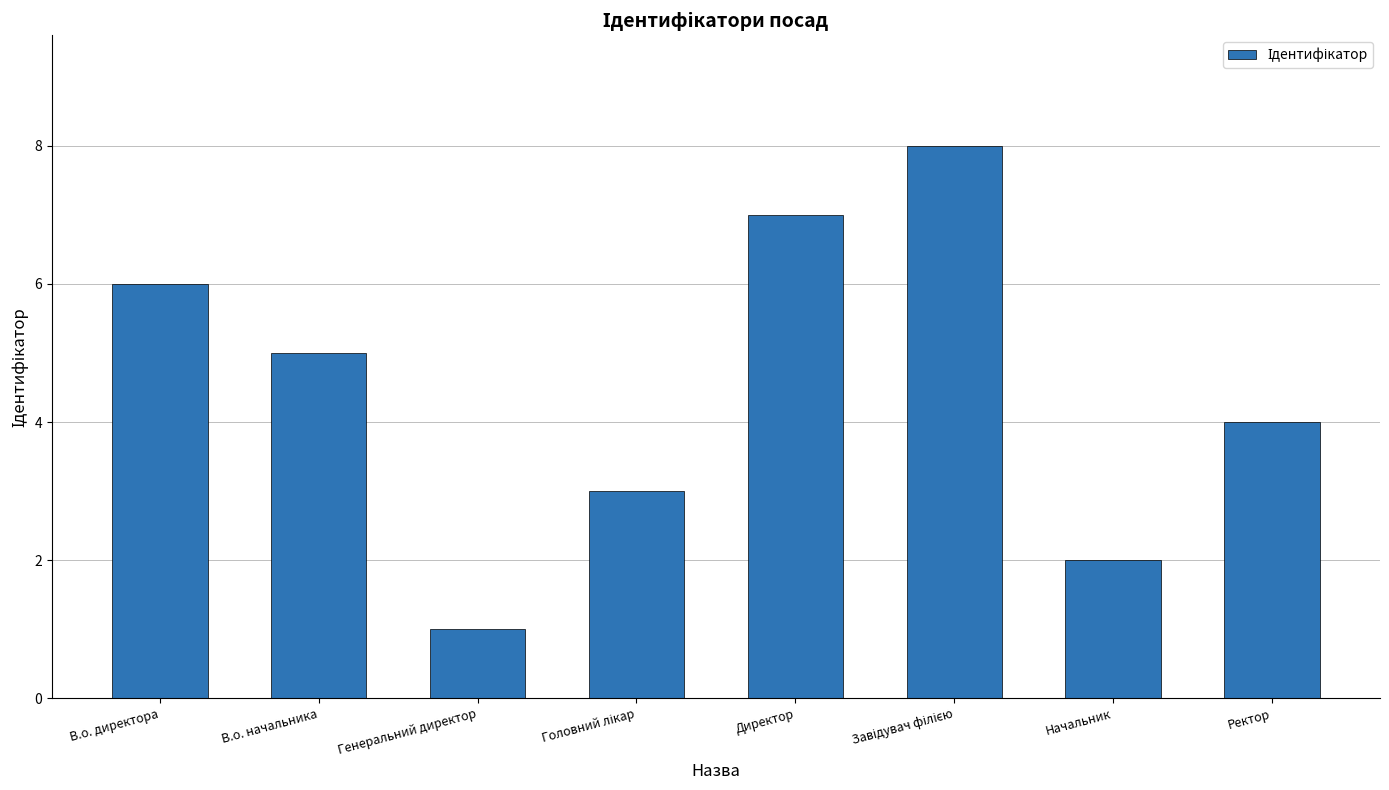

At which label does the data first exceed 5?

В.о. директора